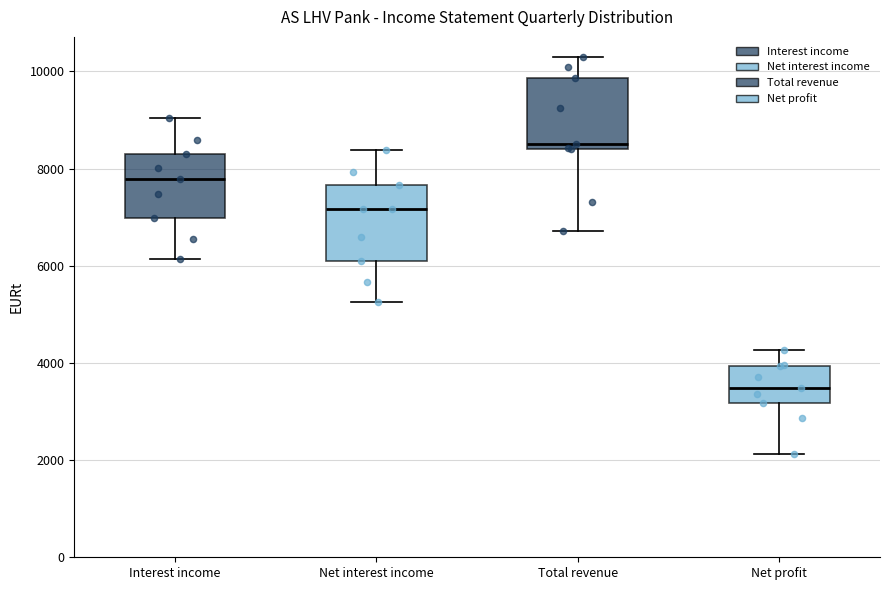

Reading left to right, read every box against the y-axis: the position of its median line, the range the box covers, and the ends of its whiskers. The values are not printed on the chart, so give them approximately, as read against the axis.

Interest income: median 7800, box 7000 to 8200, whiskers 6200 to 9000
Net interest income: median 7200, box 6200 to 7600, whiskers 5200 to 8400
Total revenue: median 8600, box 8400 to 9800, whiskers 6800 to 10400
Net profit: median 3400, box 3200 to 4000, whiskers 2200 to 4200